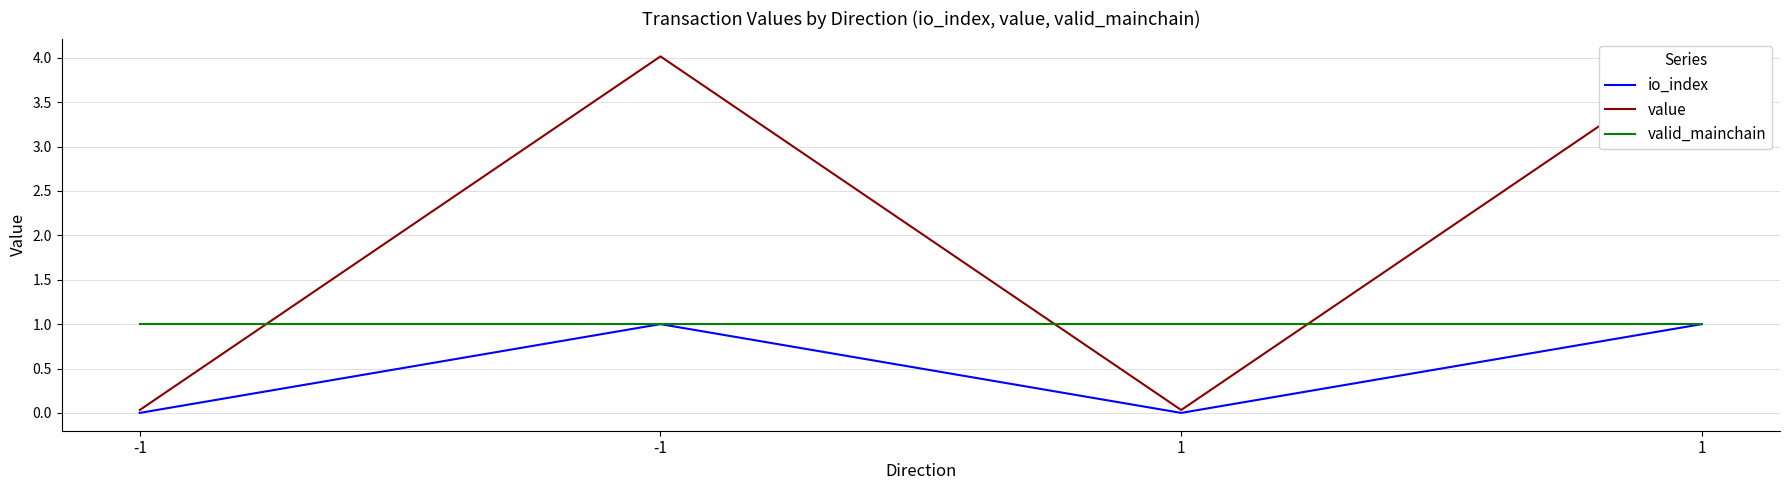

At which label does valid_mainchain reach its minimum?

-1